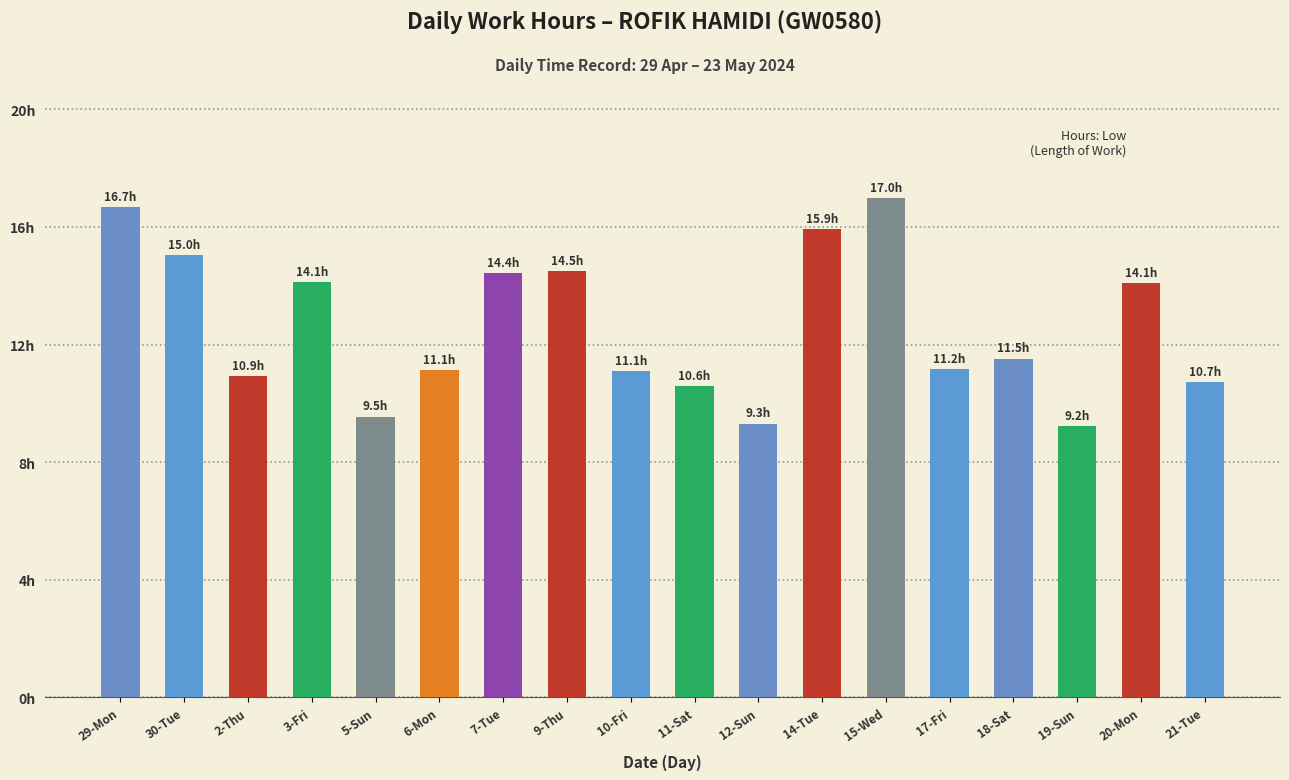

Does the chart contain any negative values?

No